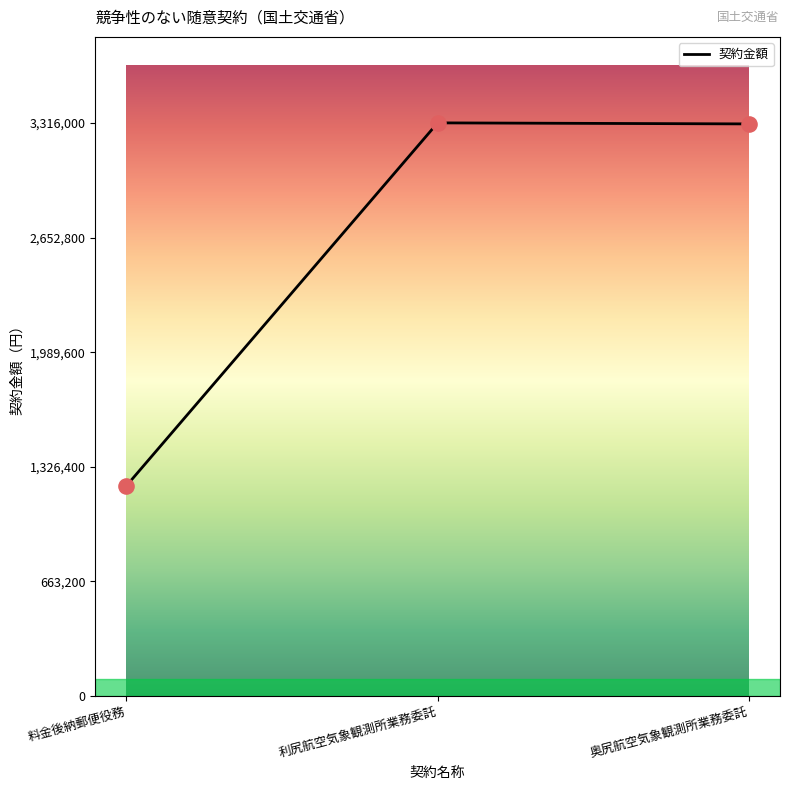

Approximately how many times larger is the value at 利尻航空気象観測所業務委託 compared to 奥尻航空気象観測所業務委託?

1.0